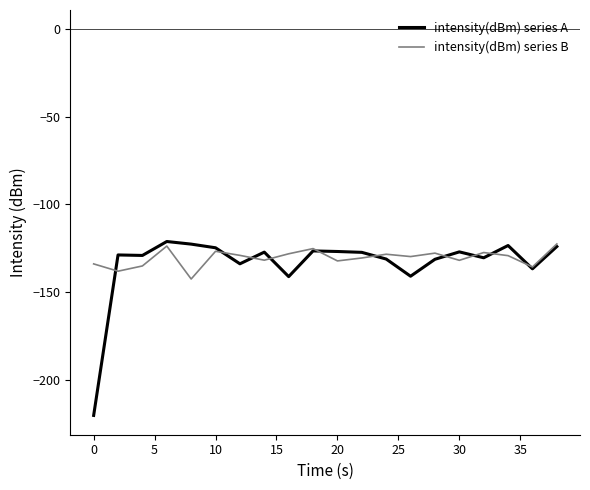

What is the smallest value displayed?

-220.4